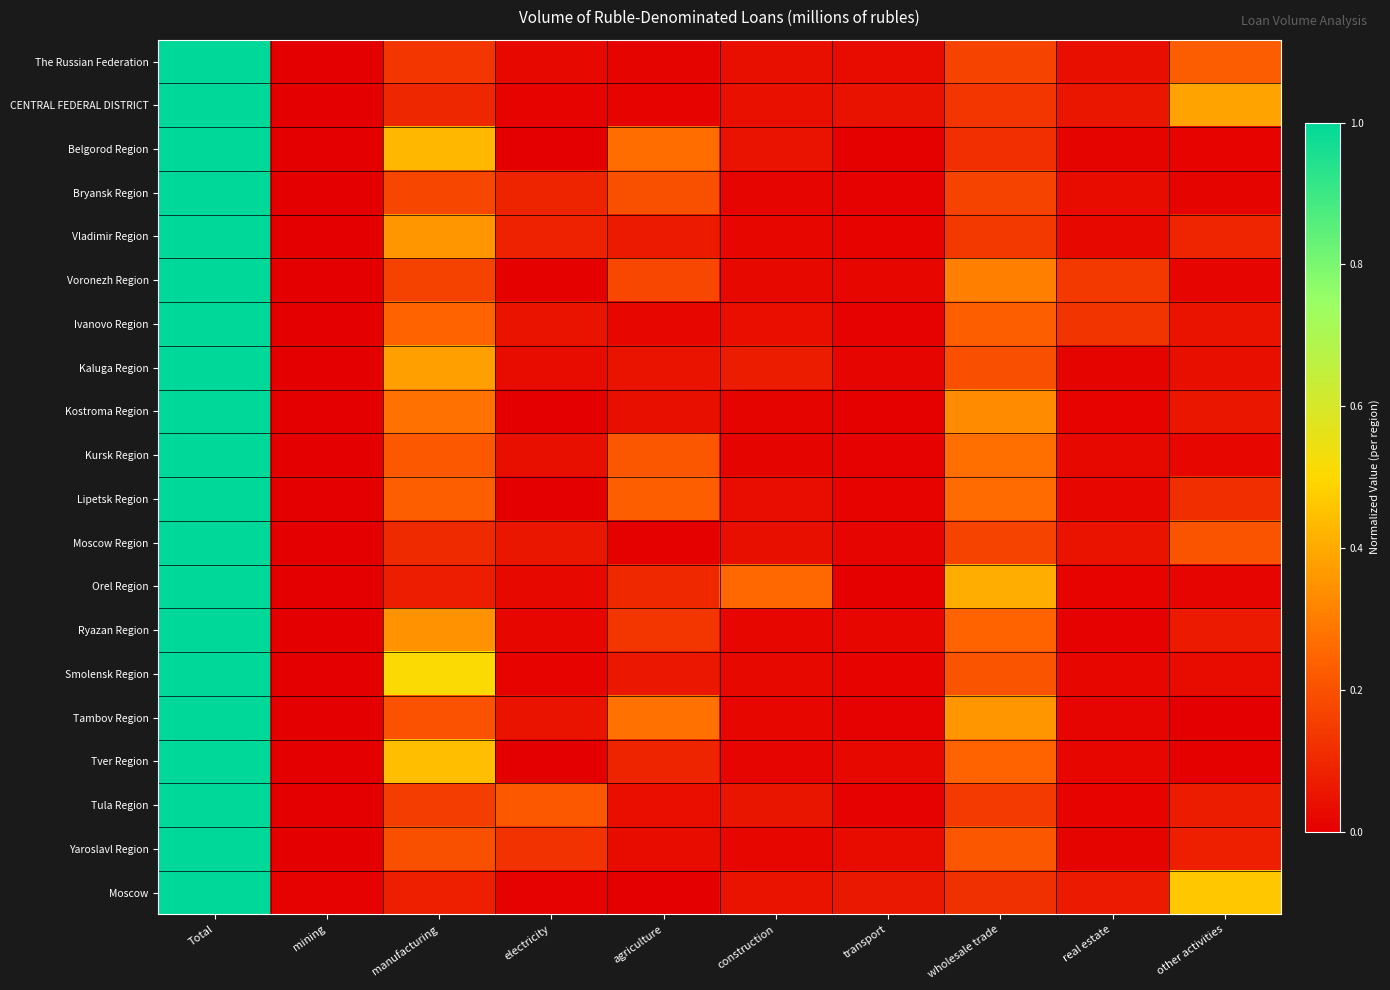

Reading left to right, list all the values displayed in this chart.

The Russian Federation: Total=1.0	mining=0.0	manufacturing=0.1	electricity=0.0	agriculture=0.0	construction=0.0	transport=0.0	wholesale trade=0.2	real estate=0.0	other activities=0.2
CENTRAL FEDERAL DISTRICT: Total=1.0	mining=0.0	manufacturing=0.1	electricity=0.0	agriculture=0.0	construction=0.0	transport=0.0	wholesale trade=0.1	real estate=0.1	other activities=0.4
Belgorod Region: Total=1.0	mining=0.0	manufacturing=0.4	electricity=0.0	agriculture=0.3	construction=0.0	transport=0.0	wholesale trade=0.1	real estate=0.0	other activities=0.0
Bryansk Region: Total=1.0	mining=0.0	manufacturing=0.2	electricity=0.1	agriculture=0.2	construction=0.0	transport=0.0	wholesale trade=0.2	real estate=0.0	other activities=0.0
Vladimir Region: Total=1.0	mining=0.0	manufacturing=0.4	electricity=0.1	agriculture=0.1	construction=0.0	transport=0.0	wholesale trade=0.1	real estate=0.0	other activities=0.1
Voronezh Region: Total=1.0	mining=0.0	manufacturing=0.2	electricity=0.0	agriculture=0.2	construction=0.0	transport=0.0	wholesale trade=0.3	real estate=0.1	other activities=0.0
Ivanovo Region: Total=1.0	mining=0.0	manufacturing=0.2	electricity=0.0	agriculture=0.0	construction=0.0	transport=0.0	wholesale trade=0.2	real estate=0.1	other activities=0.0
Kaluga Region: Total=1.0	mining=0.0	manufacturing=0.4	electricity=0.0	agriculture=0.0	construction=0.1	transport=0.0	wholesale trade=0.2	real estate=0.0	other activities=0.0
Kostroma Region: Total=1.0	mining=0.0	manufacturing=0.3	electricity=0.0	agriculture=0.0	construction=0.0	transport=0.0	wholesale trade=0.3	real estate=0.0	other activities=0.1
Kursk Region: Total=1.0	mining=0.0	manufacturing=0.2	electricity=0.0	agriculture=0.2	construction=0.0	transport=0.0	wholesale trade=0.3	real estate=0.0	other activities=0.0
Lipetsk Region: Total=1.0	mining=0.0	manufacturing=0.2	electricity=0.0	agriculture=0.2	construction=0.0	transport=0.0	wholesale trade=0.3	real estate=0.0	other activities=0.1
Moscow Region: Total=1.0	mining=0.0	manufacturing=0.1	electricity=0.1	agriculture=0.0	construction=0.0	transport=0.0	wholesale trade=0.2	real estate=0.0	other activities=0.2
Orel Region: Total=1.0	mining=0.0	manufacturing=0.1	electricity=0.0	agriculture=0.1	construction=0.3	transport=0.0	wholesale trade=0.4	real estate=0.0	other activities=0.0
Ryazan Region: Total=1.0	mining=0.0	manufacturing=0.3	electricity=0.0	agriculture=0.1	construction=0.0	transport=0.0	wholesale trade=0.2	real estate=0.0	other activities=0.1
Smolensk Region: Total=1.0	mining=0.0	manufacturing=0.5	electricity=0.0	agriculture=0.1	construction=0.0	transport=0.0	wholesale trade=0.2	real estate=0.0	other activities=0.0
Tambov Region: Total=1.0	mining=0.0	manufacturing=0.2	electricity=0.0	agriculture=0.3	construction=0.0	transport=0.0	wholesale trade=0.4	real estate=0.0	other activities=0.0
Tver Region: Total=1.0	mining=0.0	manufacturing=0.4	electricity=0.0	agriculture=0.1	construction=0.0	transport=0.0	wholesale trade=0.2	real estate=0.0	other activities=0.0
Tula Region: Total=1.0	mining=0.0	manufacturing=0.2	electricity=0.2	agriculture=0.0	construction=0.1	transport=0.0	wholesale trade=0.1	real estate=0.0	other activities=0.1
Yaroslavl Region: Total=1.0	mining=0.0	manufacturing=0.2	electricity=0.1	agriculture=0.0	construction=0.0	transport=0.0	wholesale trade=0.2	real estate=0.0	other activities=0.1
Moscow: Total=1.0	mining=0.0	manufacturing=0.1	electricity=0.0	agriculture=0.0	construction=0.0	transport=0.1	wholesale trade=0.1	real estate=0.1	other activities=0.5